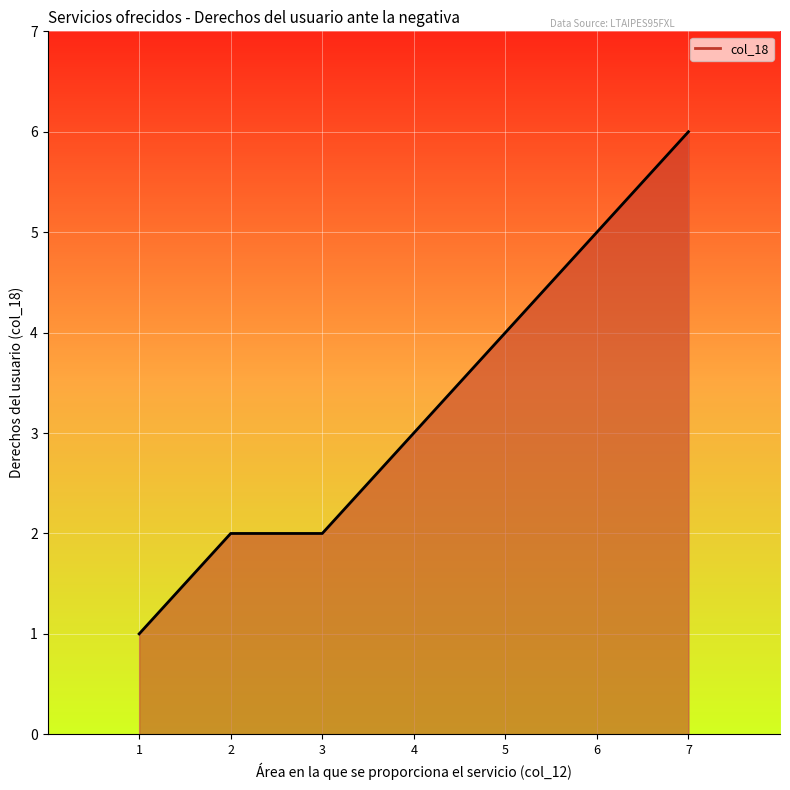

Where is the data nearest to the value 3?

4